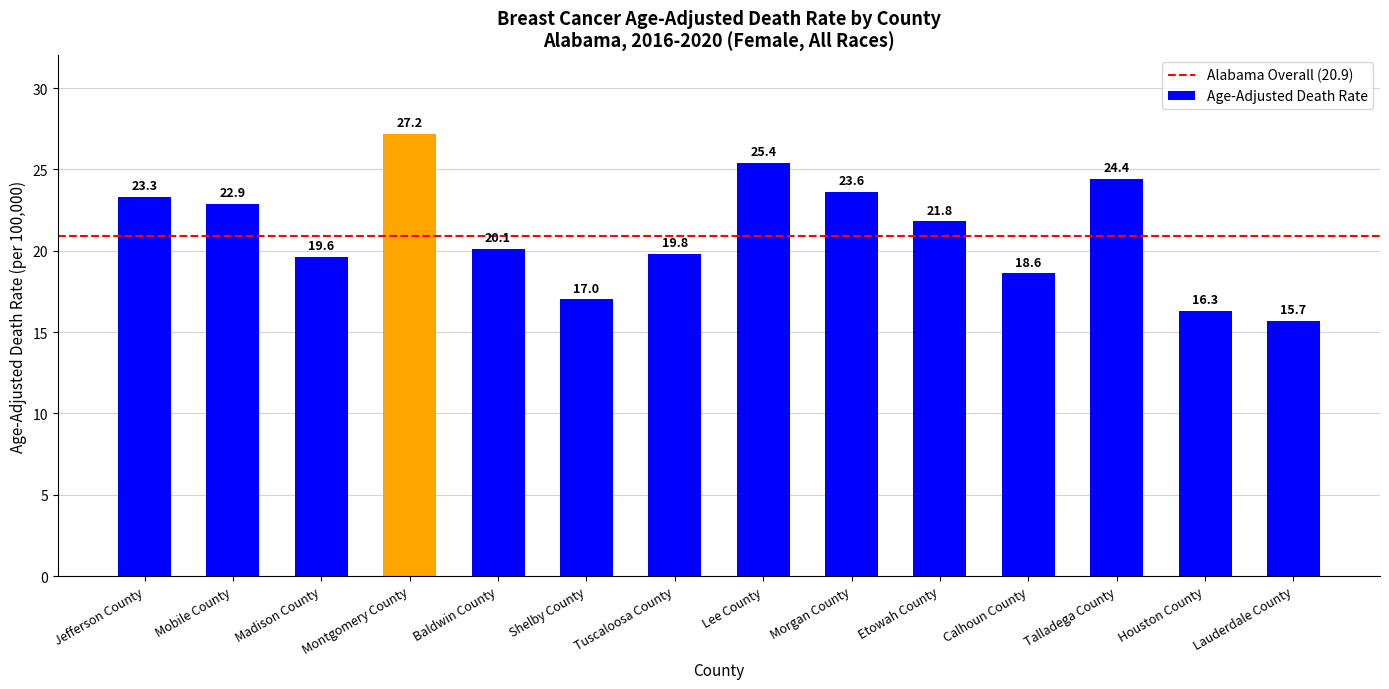

At which category does the chart reach its peak across all series?

Montgomery County